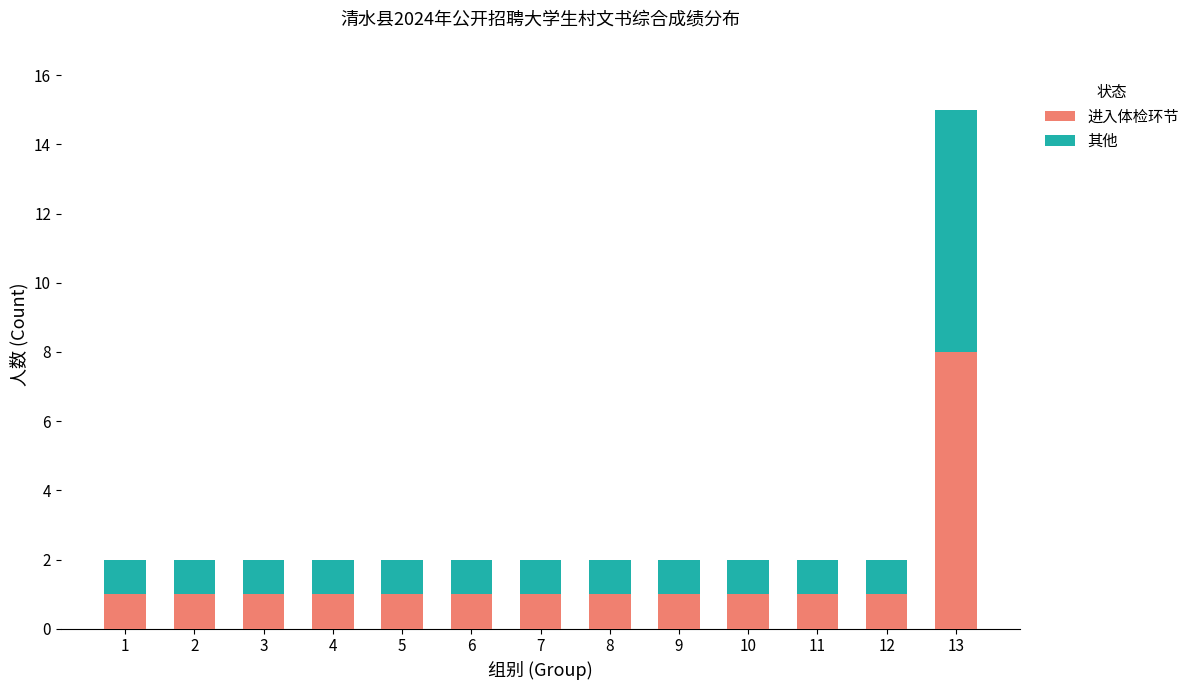

Does the chart contain any negative values?

No